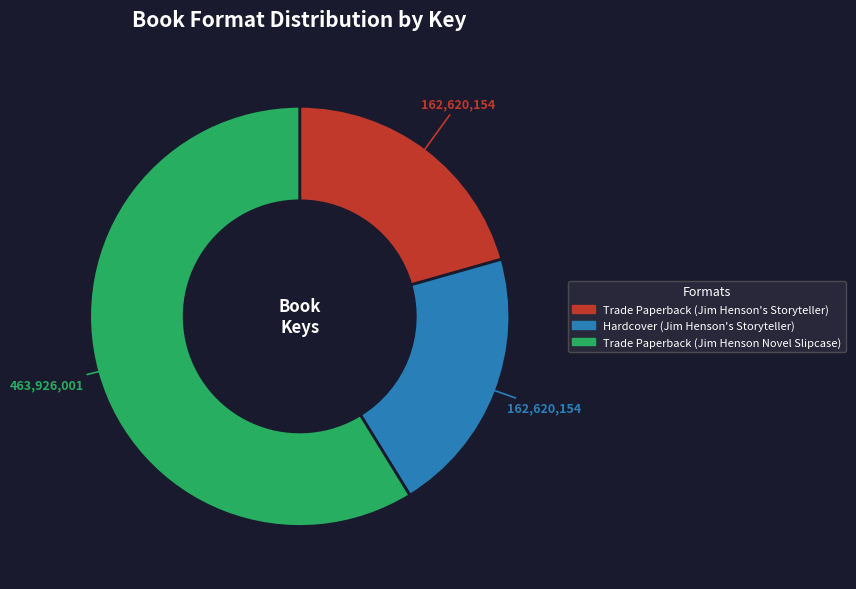

Combined, do Trade Paperback (Jim Henson Novel Slipcase) and Trade Paperback (Jim Henson's Storyteller) account for over 50%?

Yes